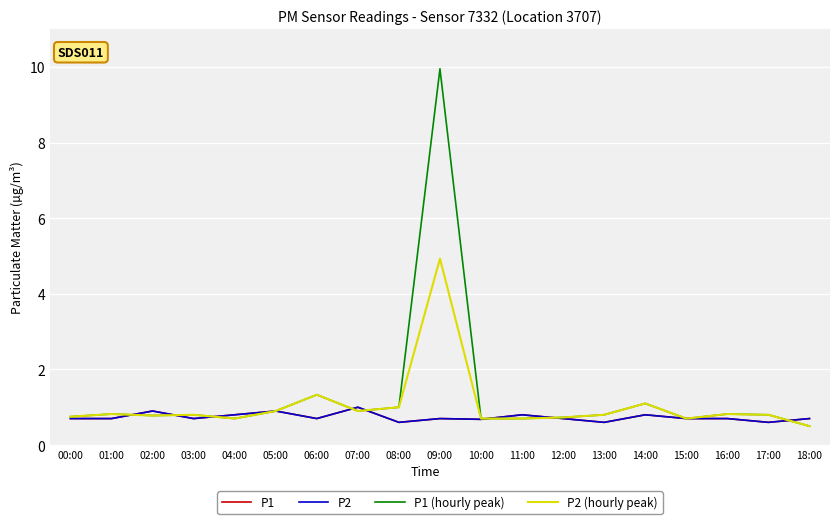

Where is the first local maximum for P2?

02:00